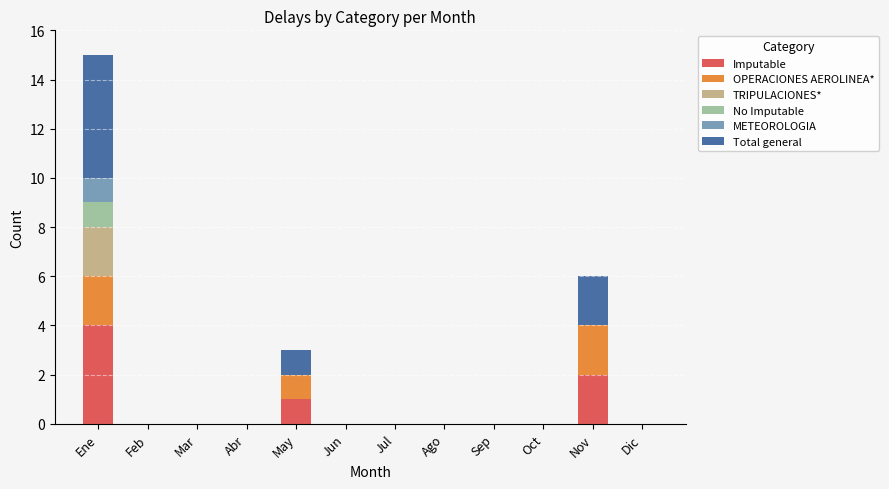

What is the maximum value for Imputable?

4